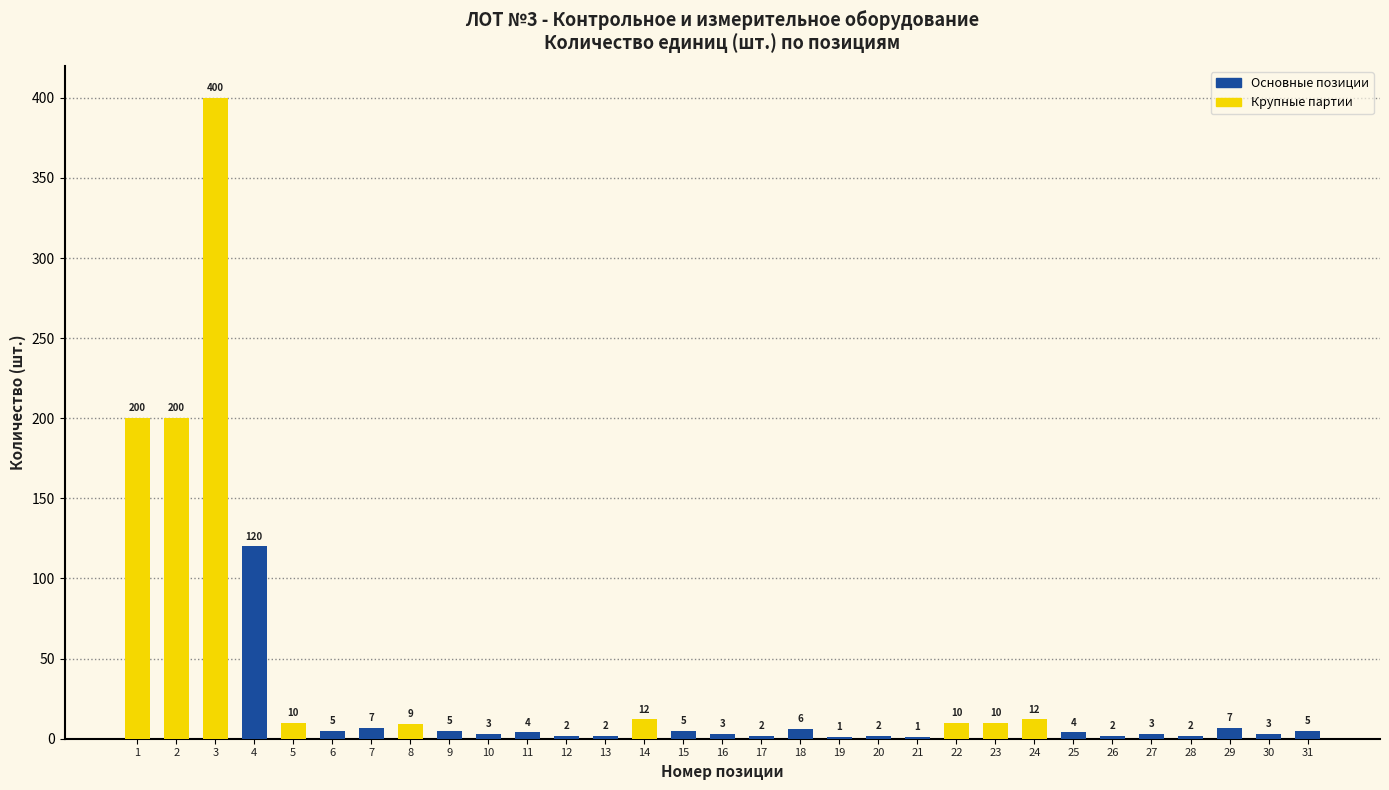

The chart shows a value of 1 at 21. True or false?

True